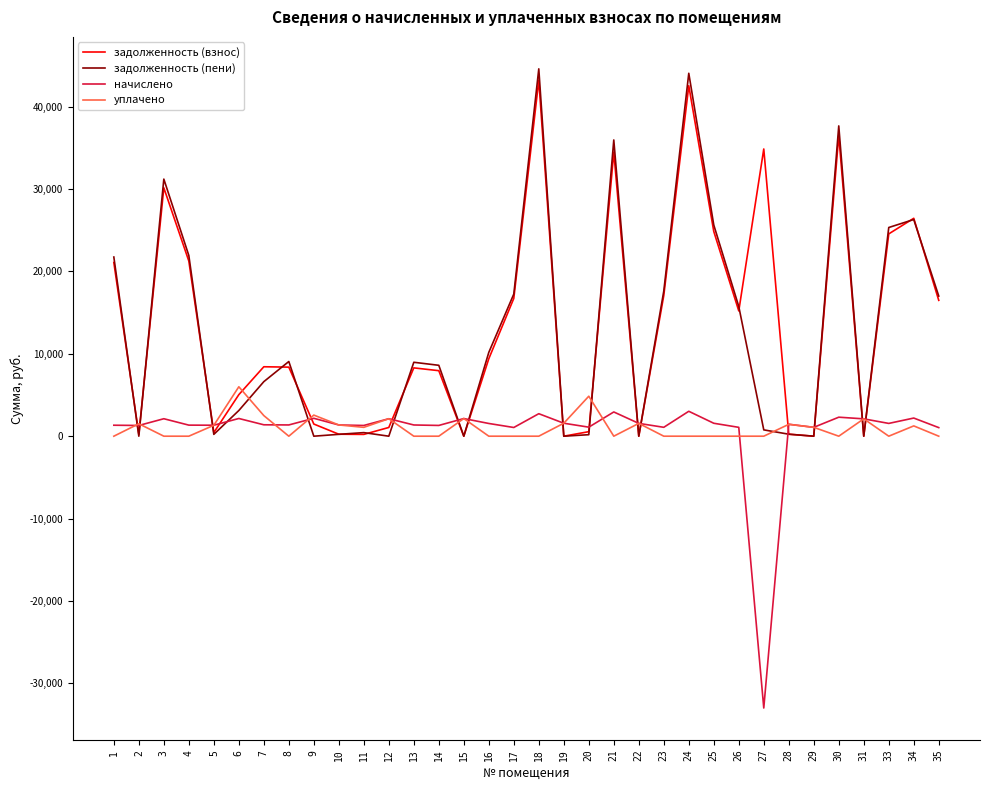

What value does the начислено series have at 3?

2120.4